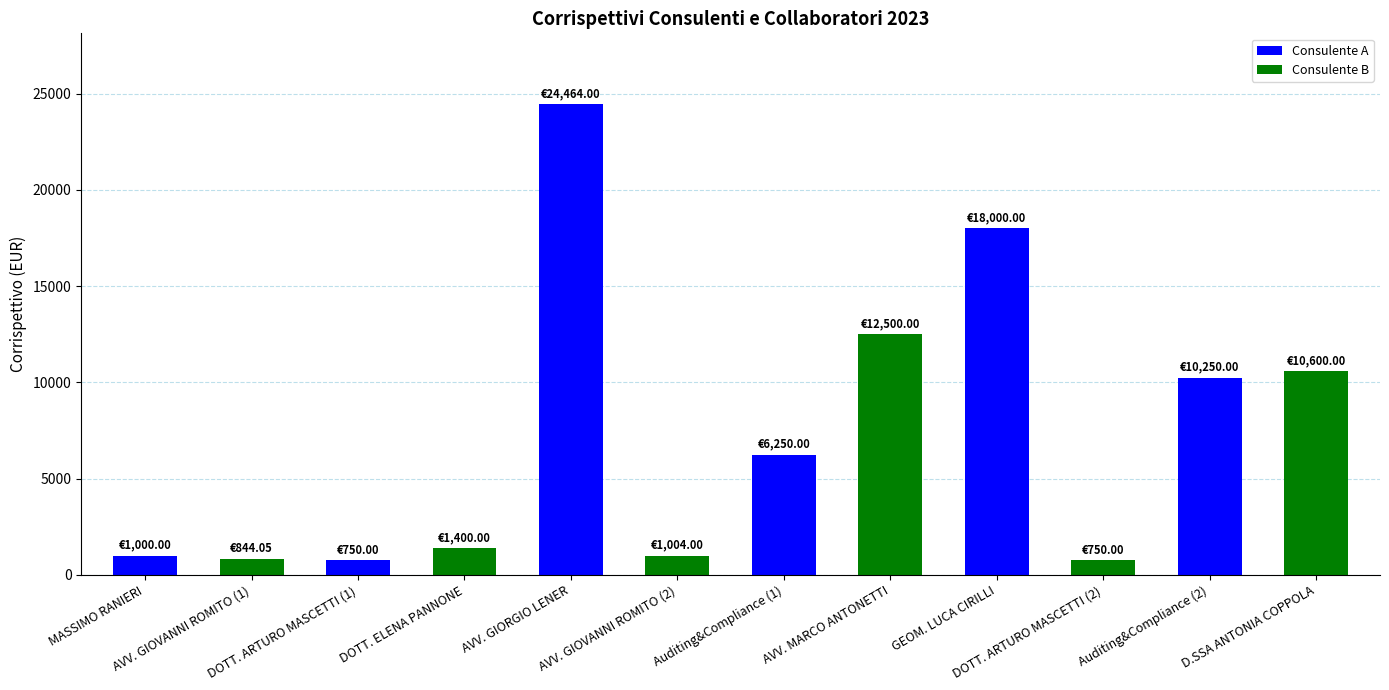

How many categories are shown in the chart?

12